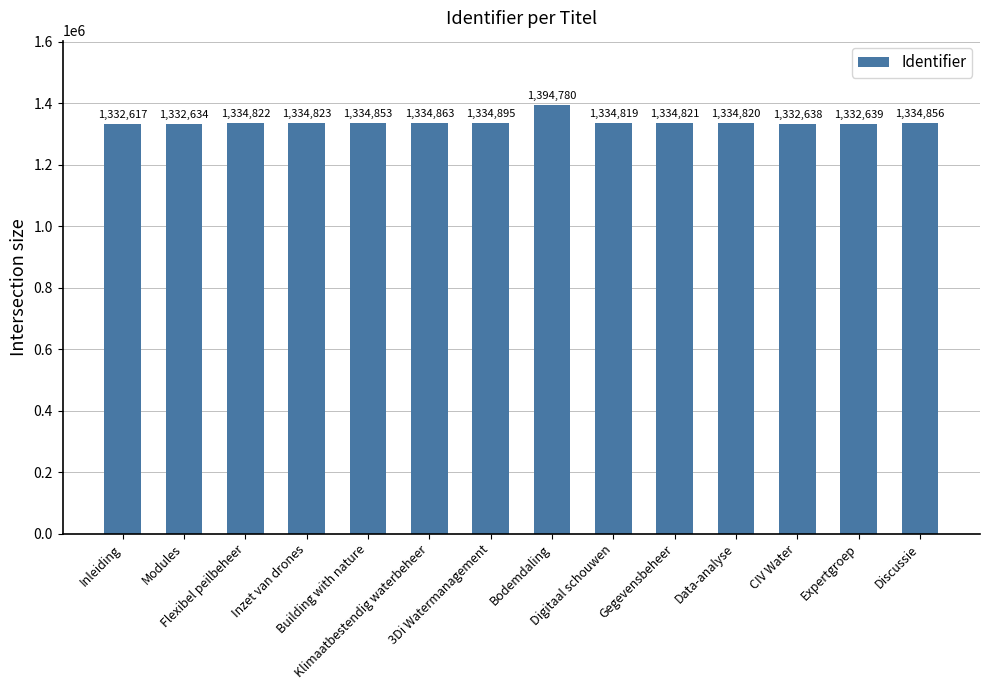

What is the approximate value at Gegevensbeheer, to the nearest 100?

1334800